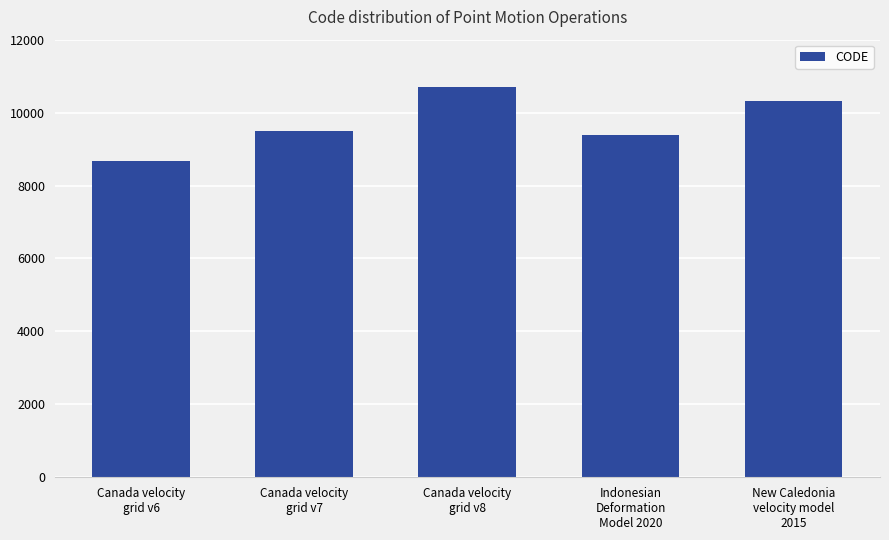

Is it true that the value at Canada velocity
grid v8 is 10707?

True